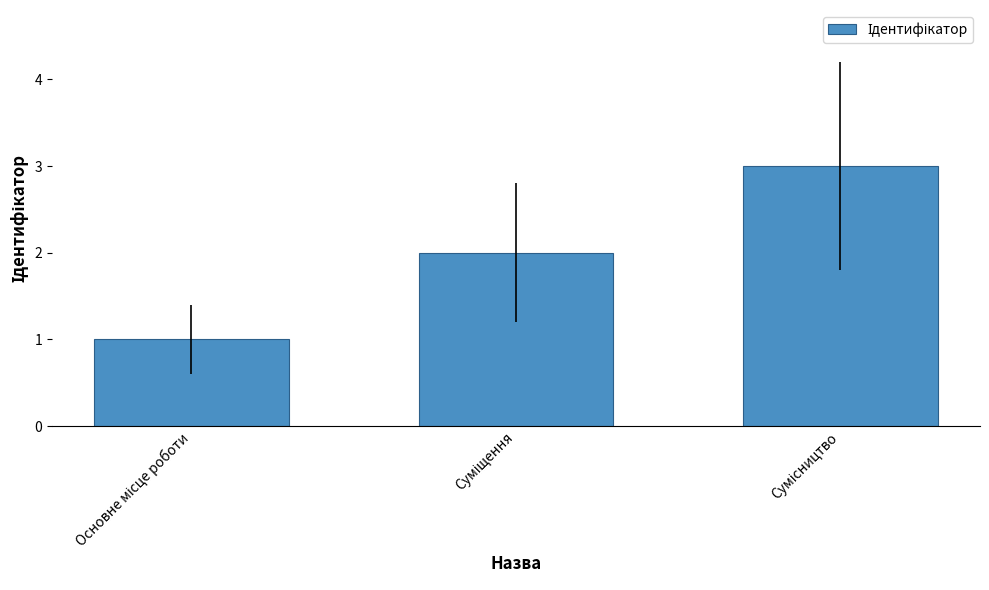

What is the maximum value shown in the chart?

3